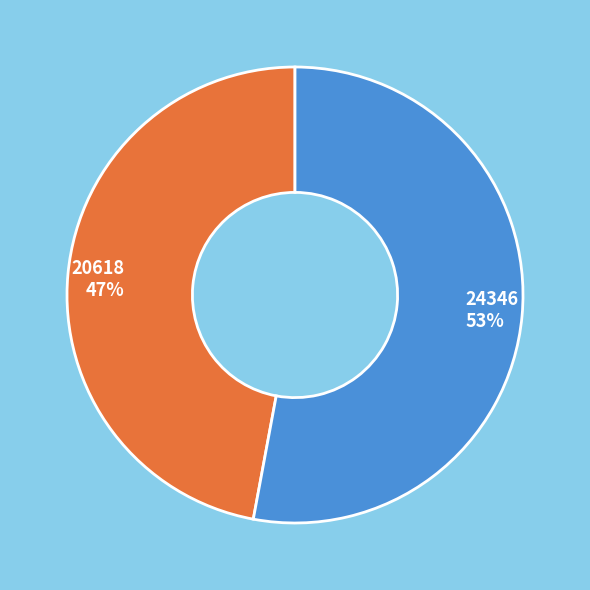

Is there any slice that represents more than half of the pie?

Yes